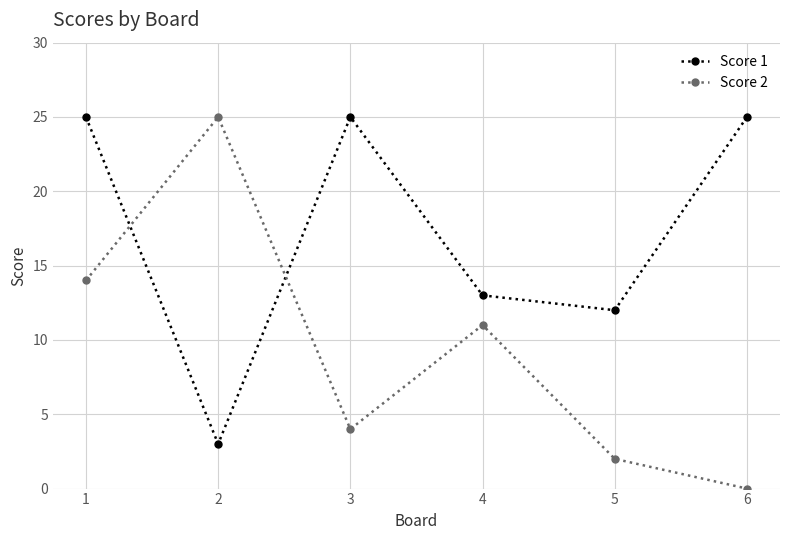

Rank the series by their average value, from highest to lowest.

Score 1, Score 2